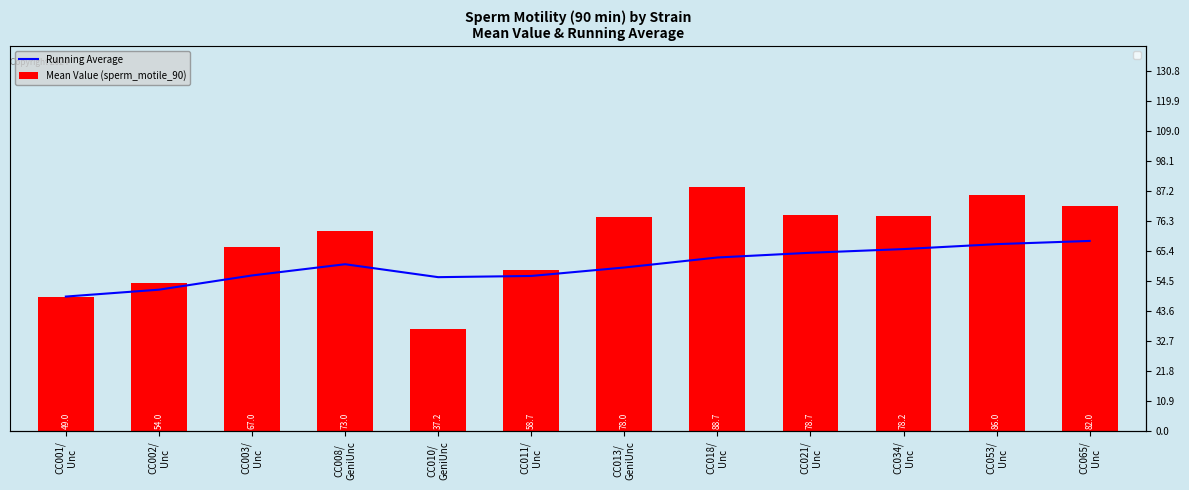

Reading left to right, transcribe all the data shown in this chart.

Running Average: CC001/
Unc=49.0	CC002/
Unc=51.5	CC003/
Unc=56.7	CC008/
GeniUnc=60.8	CC010/
GeniUnc=56.0	CC011/
Unc=56.5	CC013/
GeniUnc=59.6	CC018/
Unc=63.2	CC021/
Unc=64.9	CC034/
Unc=66.3	CC053/
Unc=68.0	CC065/
Unc=69.2
Mean Value (sperm_motile_90): CC001/
Unc=49.0	CC002/
Unc=54.0	CC003/
Unc=67.0	CC008/
GeniUnc=73.0	CC010/
GeniUnc=37.2	CC011/
Unc=58.7	CC013/
GeniUnc=78.0	CC018/
Unc=88.7	CC021/
Unc=78.7	CC034/
Unc=78.2	CC053/
Unc=86.0	CC065/
Unc=82.0